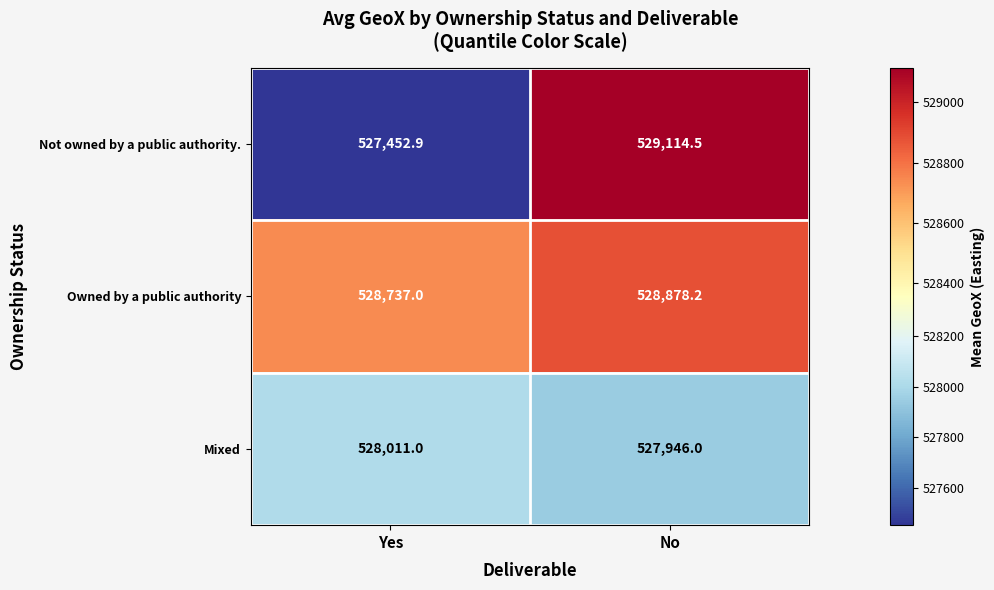

Rank the series by their average value, from lowest to highest.

Mixed, Not owned by a public authority., Owned by a public authority